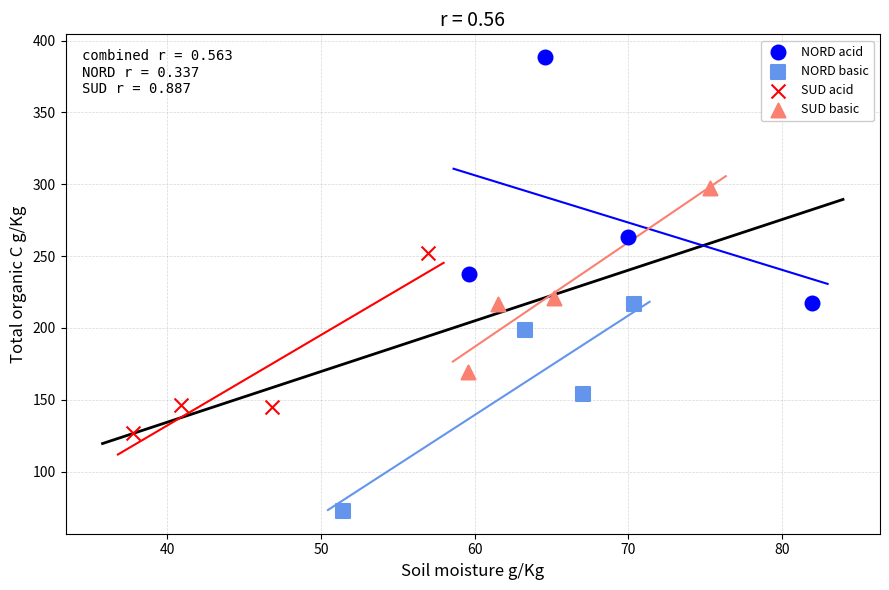

Which series contains the lowest Y value?

NORD basic